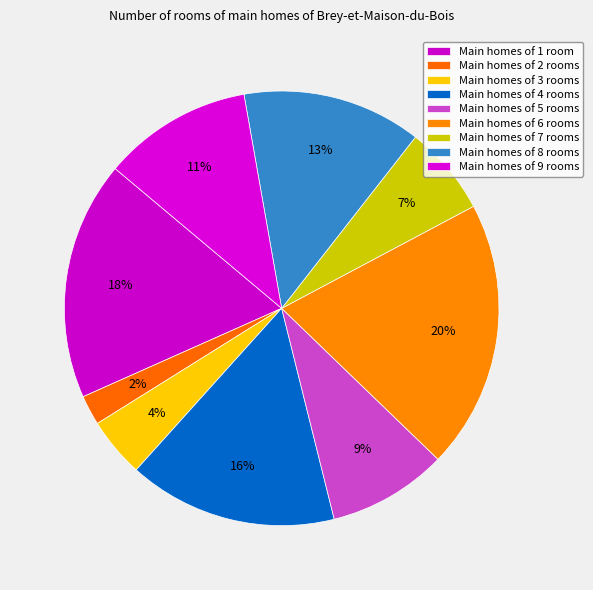

How many segments does this pie chart have?

9